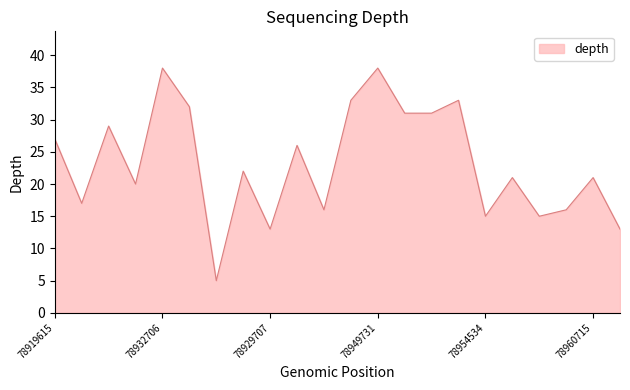

What is the difference between the second highest and second lowest values?

25